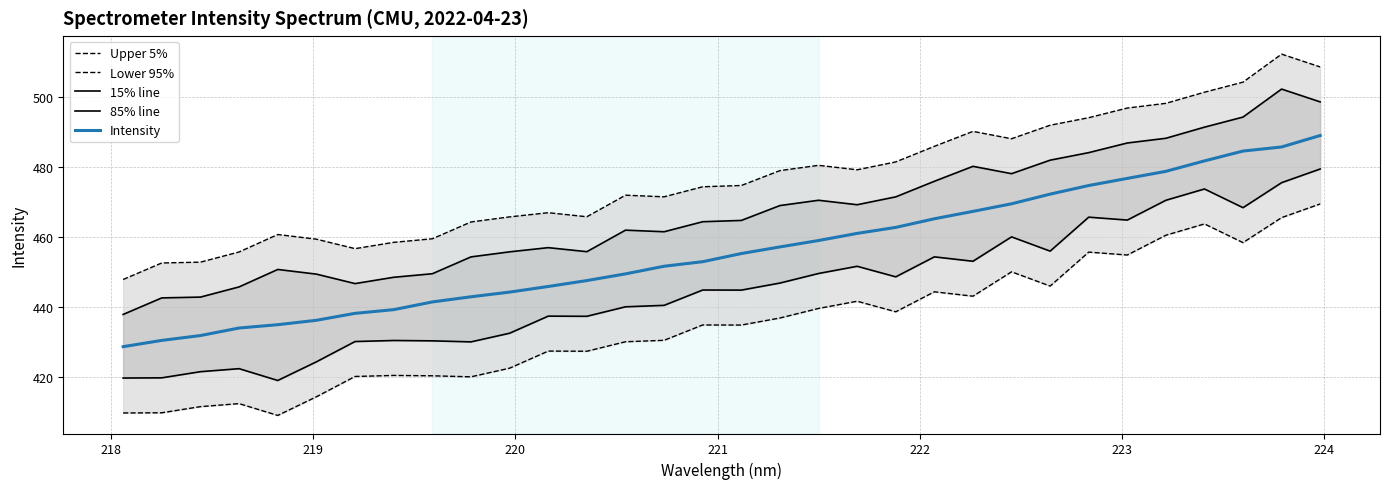

How many categories are shown in the chart?

32